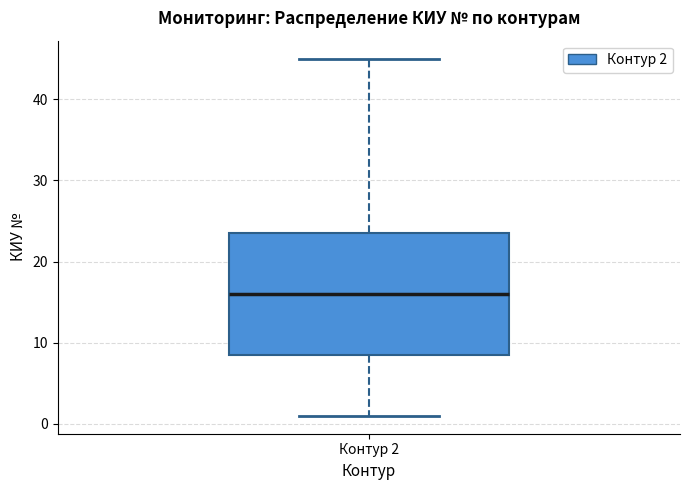

Transcribe this box plot: give where the median line is, the range the box spans, and where the two whiskers end, as read against the y-axis. The values are not printed on the chart, so give them approximately, as read against the axis.

median 16, box 9 to 24, whiskers 1 to 45